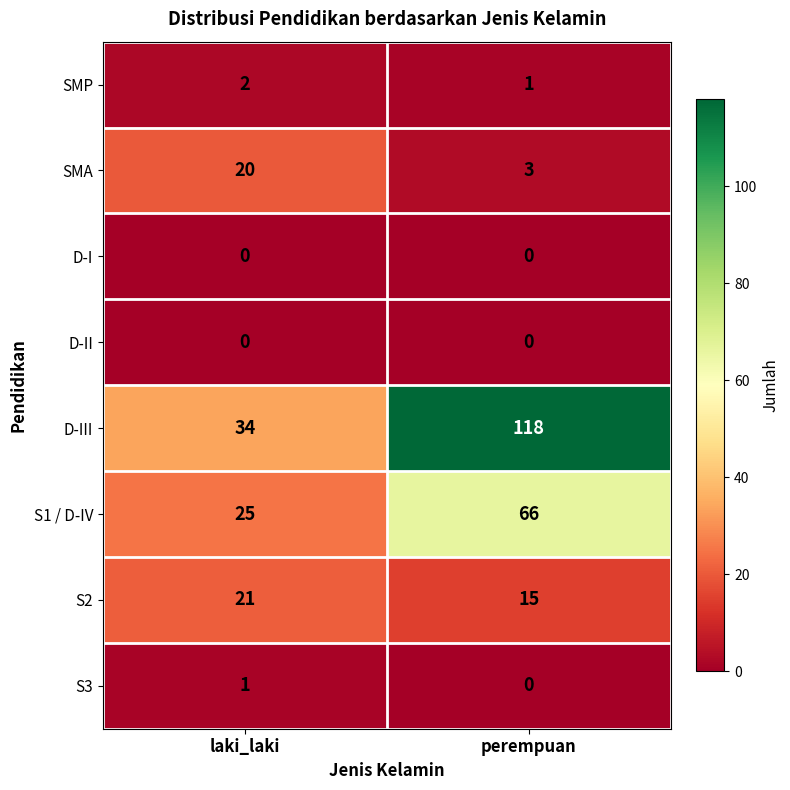

Is it true that SMP equals 1 at perempuan?

True